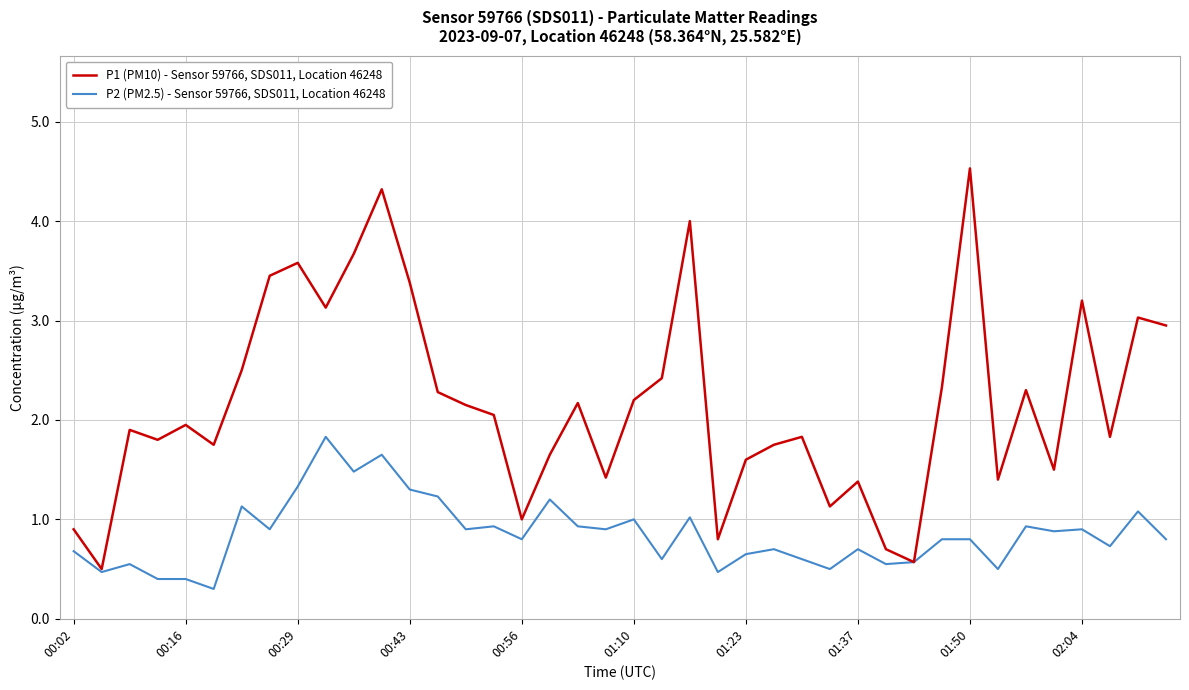

Which series has the widest spread of values?

P1 (PM10) - Sensor 59766, SDS011, Location 46248